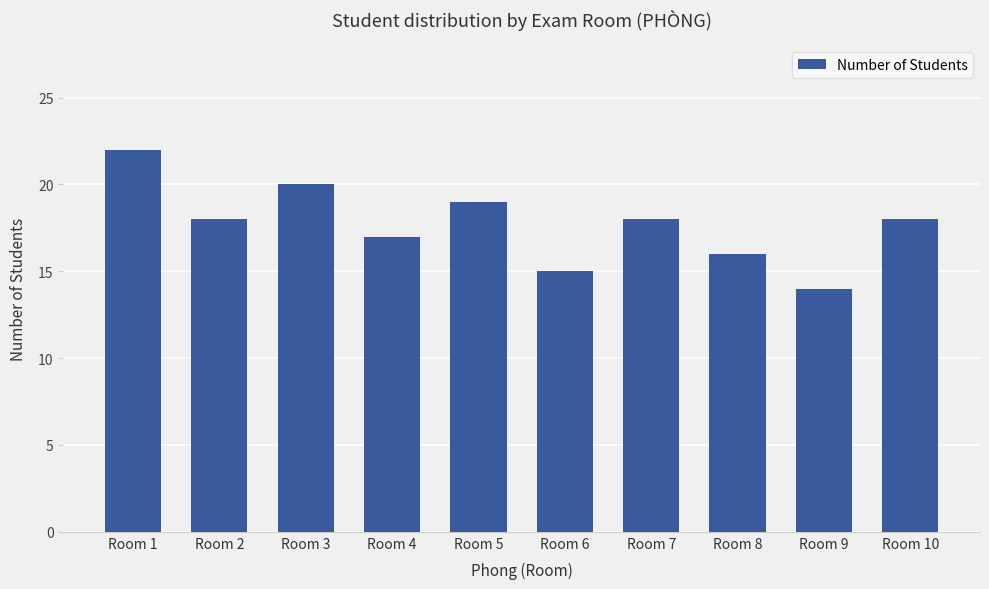

Which label corresponds to the smallest value in the chart?

Room 9